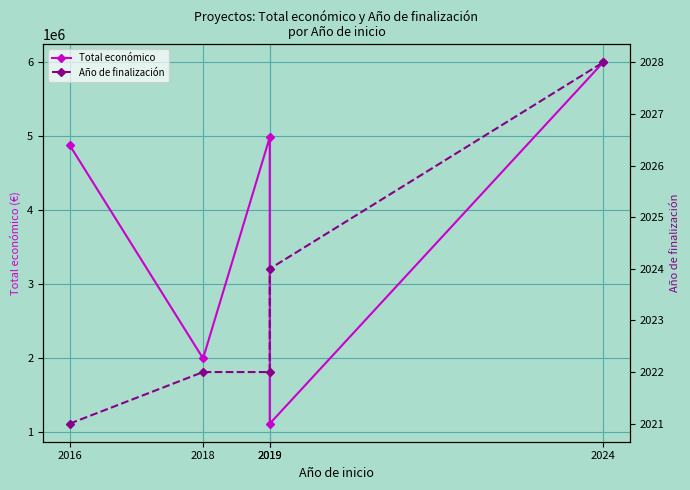

What is the greatest value displayed?

5997613